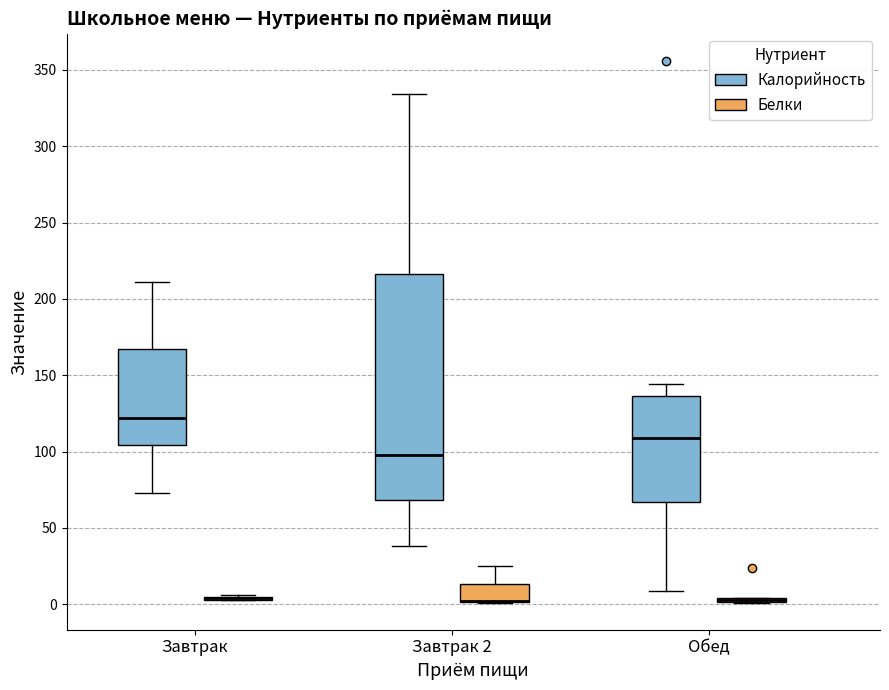

Reading left to right, read every box against the y-axis: the position of its median line, the range the box covers, and the ends of its whiskers. The values are not printed on the chart, so give them approximately, as read against the axis.

Завтрак (Калорийность): median 120, box 105 to 165, whiskers 75 to 210
Завтрак (Белки): box collapsed to a line at 5, whiskers 5 to 5
Завтрак 2 (Калорийность): median 100, box 70 to 215, whiskers 40 to 335
Завтрак 2 (Белки): median 0 (drawn on the box's lower edge), box 0 to 15, whiskers 0 to 25
Обед (Калорийность): median 110, box 65 to 135, whiskers 10 to 145
Обед (Белки): box collapsed to a line at 5, whiskers 0 to 5